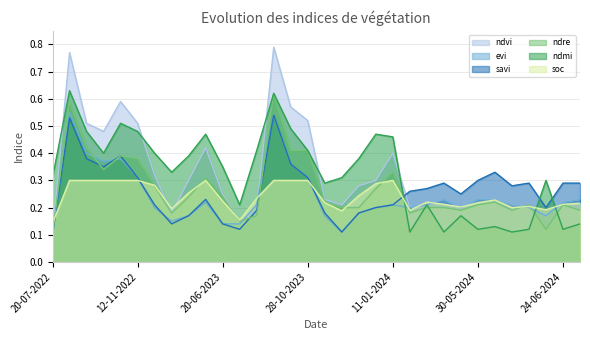

What value does the savi series have at 11-01-2024?

0.2